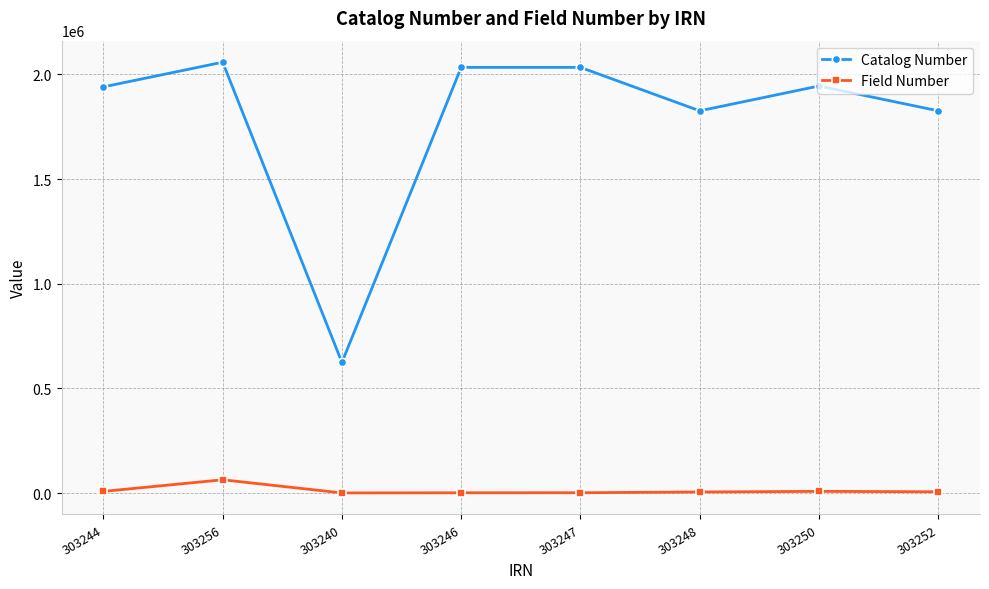

What is the label of the 2nd point from the right?

303250